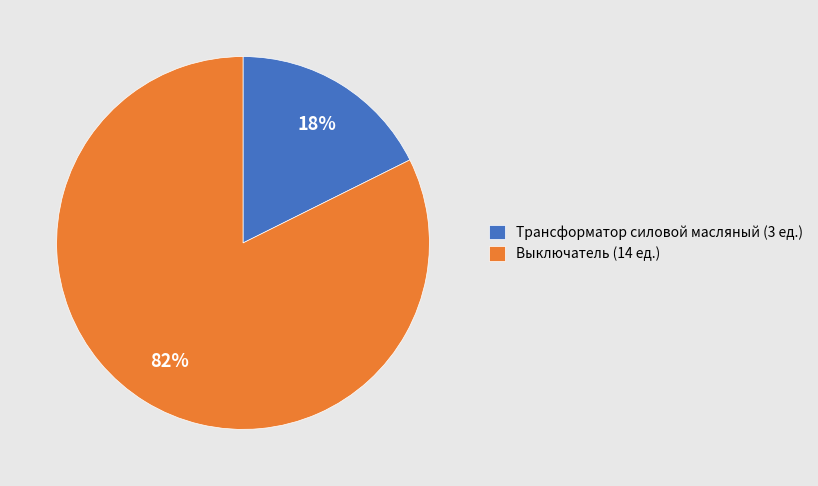

Combined, do Трансформатор силовой масляный (3 ед.) and Выключатель (14 ед.) account for over 50%?

Yes